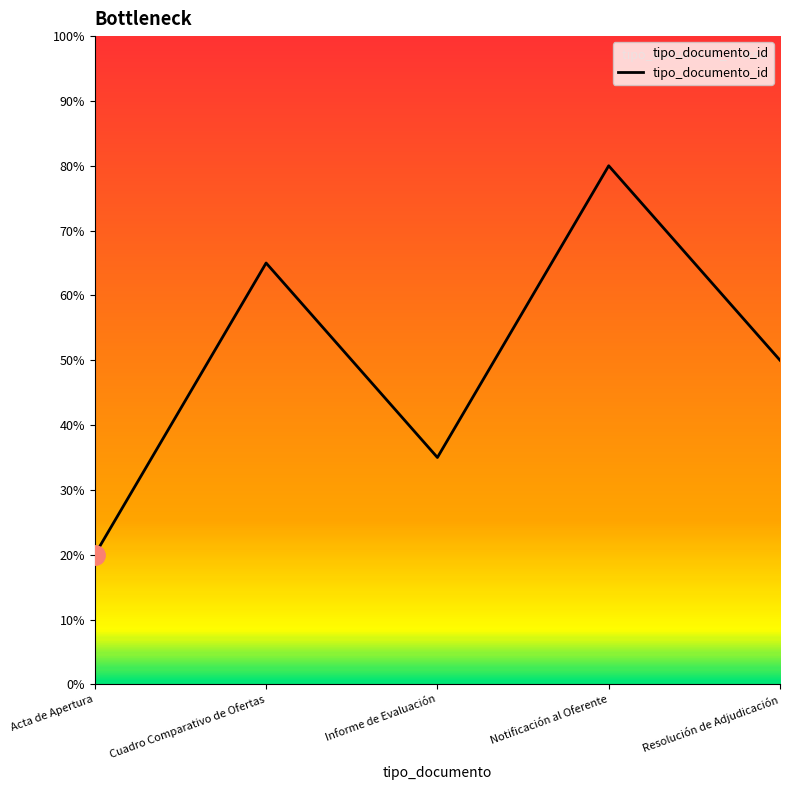

List the labels in order of value, smallest first.

Acta de Apertura, Informe de Evaluación, Resolución de Adjudicación, Cuadro Comparativo de Ofertas, Notificación al Oferente